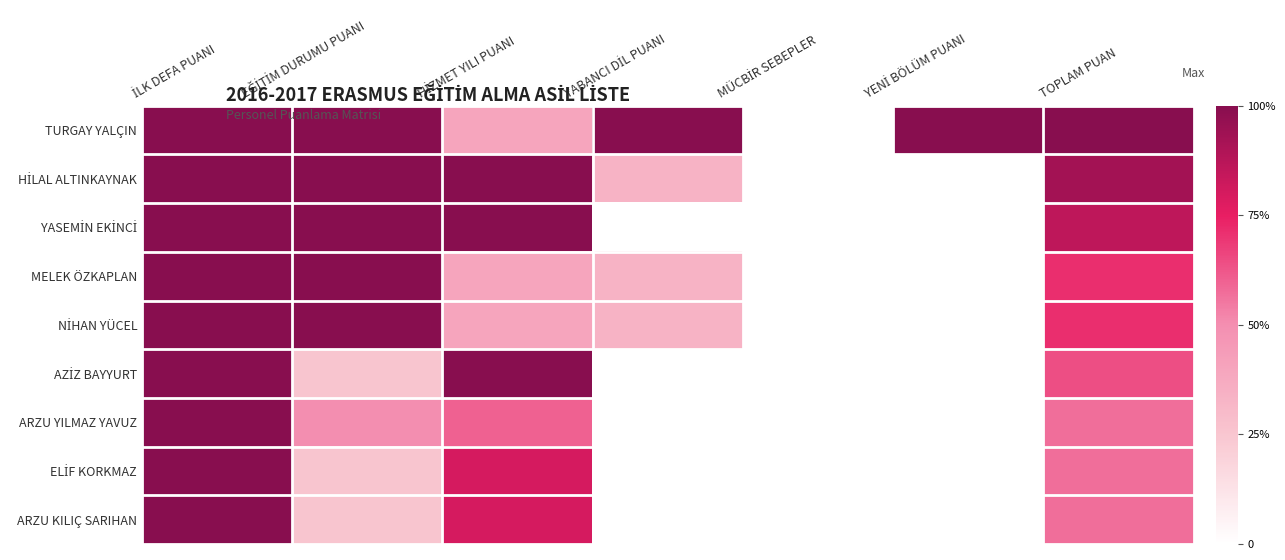

Between YABANCI DİL PUANI and HİZMET YILI PUANI, which is larger?

YABANCI DİL PUANI